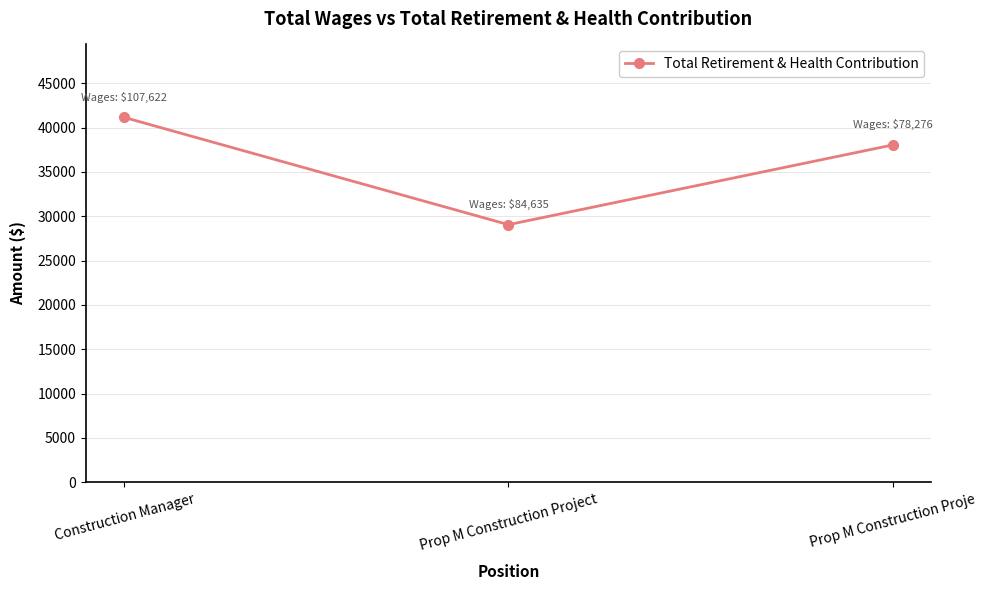

Is it true that the value at Construction Manager is 55343?

False